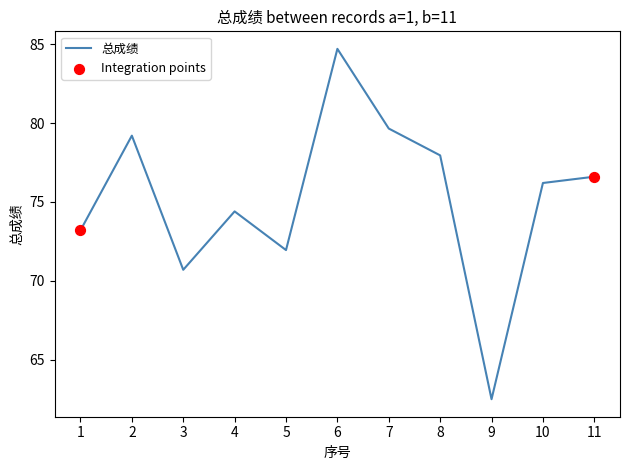

What is the change in value from 6 to 11?

-8.1